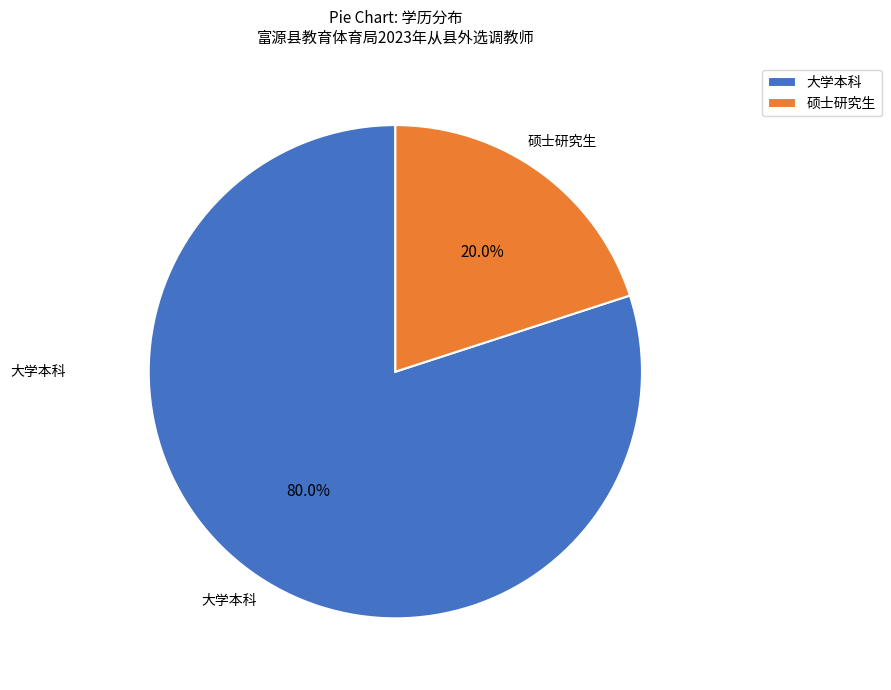

What is the ratio of the value at 大学本科 to the value at 硕士研究生?

4.0